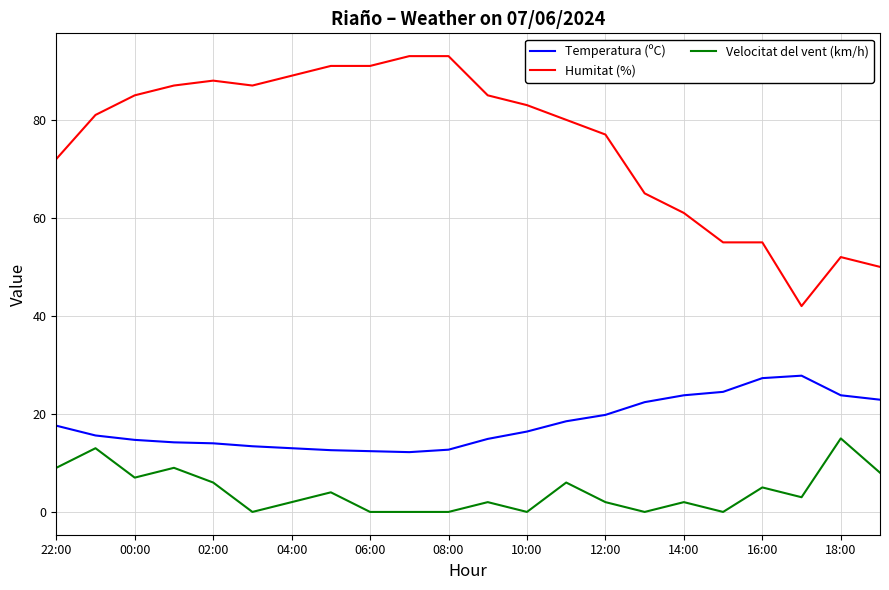

Does the chart display data point markers on the line(s)?

No